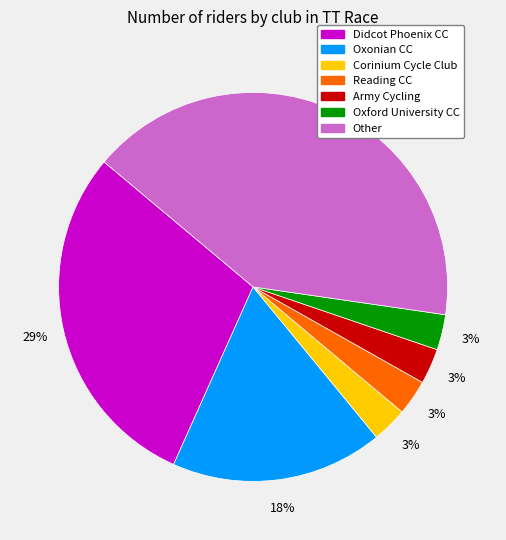

How many segments does this pie chart have?

7